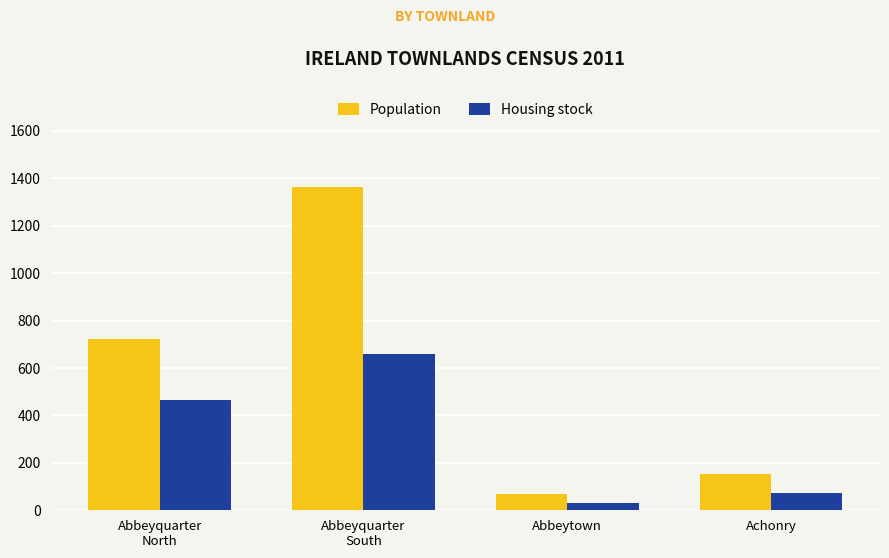

Which category has the highest value in the Housing stock series?

Abbeyquarter
South